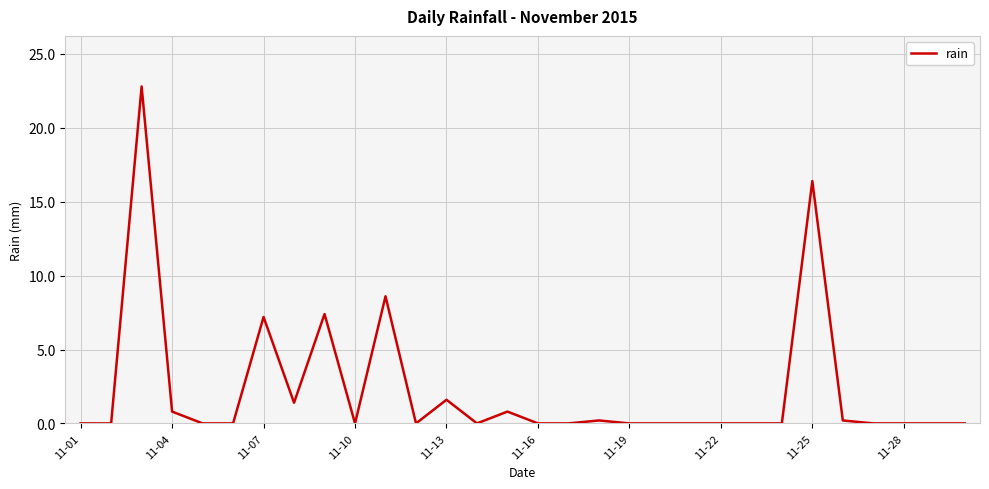

True or false: there are more than 2 points higher than both neighbors.

True